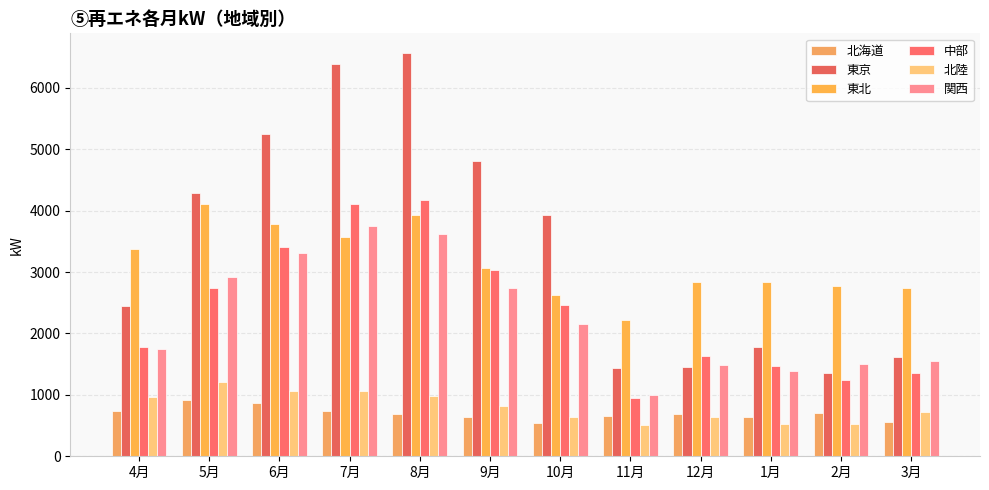

Reading right to left, list all the values displayed in this chart.

北海道: 3月=552.5	2月=705.4	1月=641.1	12月=691.6	11月=660.9	10月=541.0	9月=643.5	8月=683.7	7月=732.5	6月=869.7	5月=913.7	4月=734.4
東京: 3月=1609.8	2月=1356.7	1月=1780.9	12月=1460.5	11月=1431.2	10月=3930.7	9月=4807.3	8月=6559.3	7月=6390.5	6月=5241.7	5月=4281.9	4月=2439.4
東北: 3月=2742.5	2月=2768.3	1月=2839.7	12月=2830.8	11月=2221.5	10月=2623.4	9月=3072.9	8月=3934.9	7月=3571.6	6月=3783.4	5月=4102.8	4月=3370.8
中部: 3月=1356.4	2月=1243.1	1月=1471.1	12月=1637.4	11月=953.4	10月=2471.2	9月=3028.6	8月=4166.2	7月=4106.6	6月=3412.6	5月=2735.8	4月=1783.8
北陸: 3月=716.5	2月=531.2	1月=528.6	12月=639.8	11月=515.5	10月=645.2	9月=814.7	8月=977.3	7月=1056.5	6月=1060.0	5月=1203.4	4月=970.9
関西: 3月=1549.5	2月=1502.8	1月=1395.3	12月=1487.7	11月=1004.2	10月=2157.5	9月=2742.6	8月=3625.9	7月=3745.7	6月=3309.9	5月=2913.3	4月=1747.3